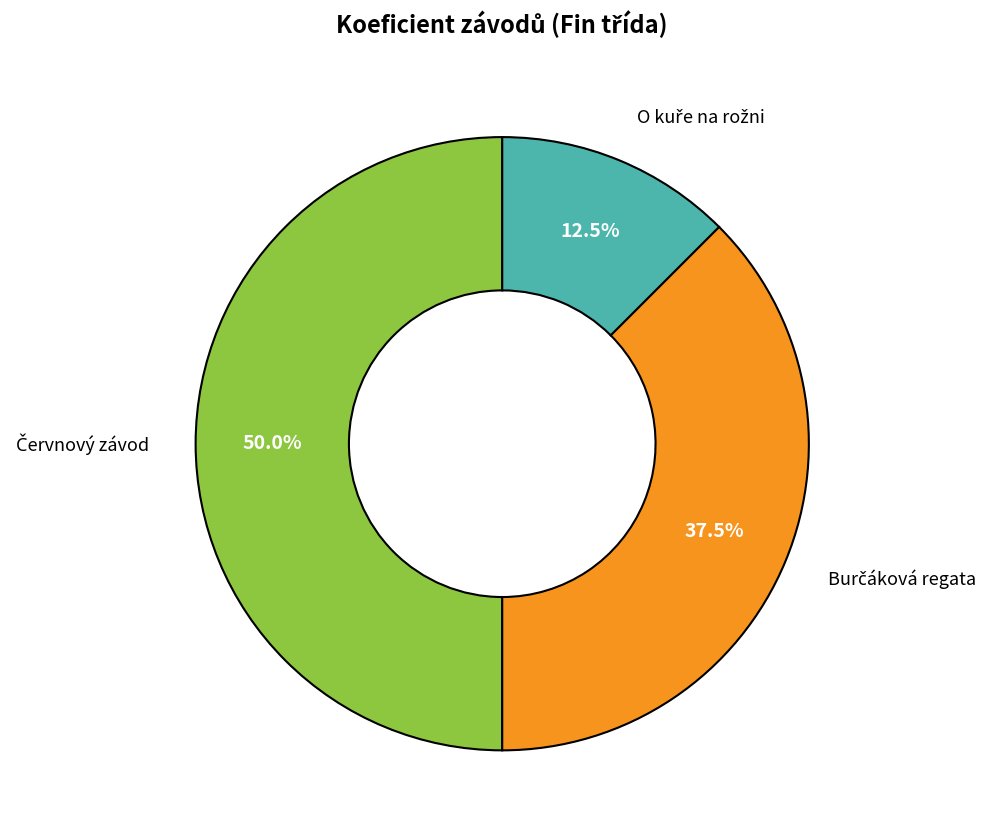

Count the number of slices in the pie.

3